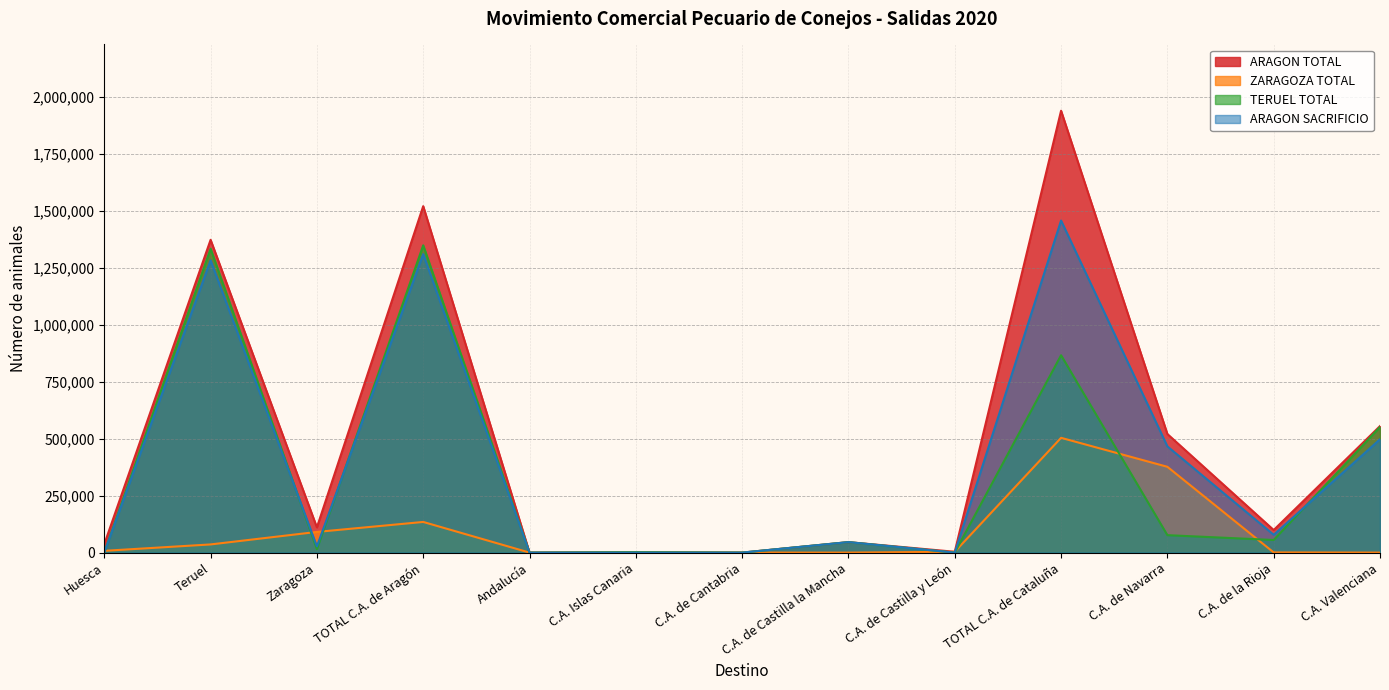

True or false: TERUEL TOTAL and ARAGON TOTAL cross at least once.

False